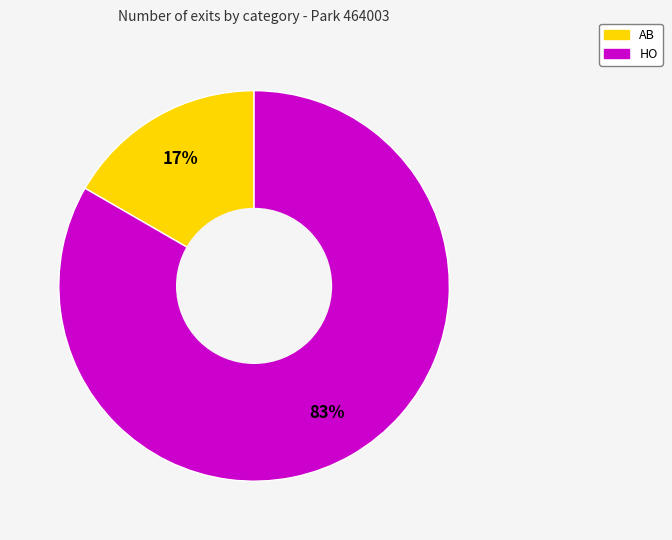

The HO slice represents 73% of the pie. True or false?

False